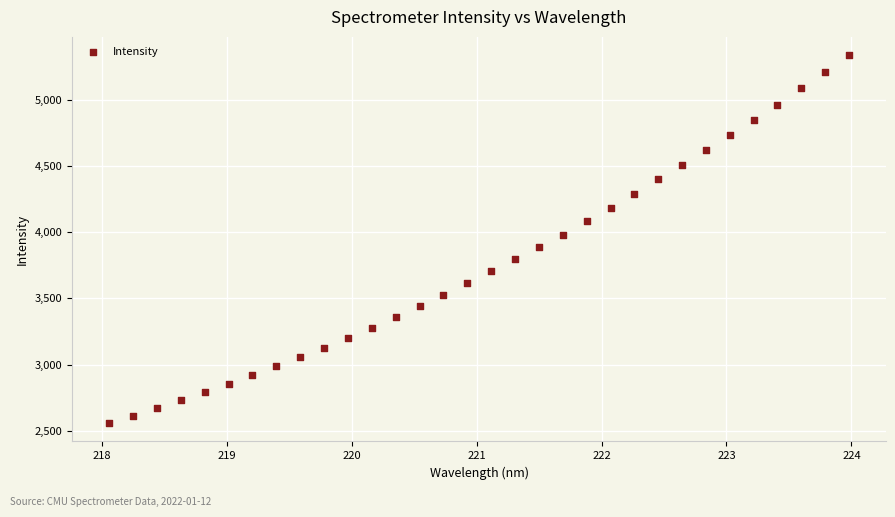

What is the range of X values (max minus min)?

5.9